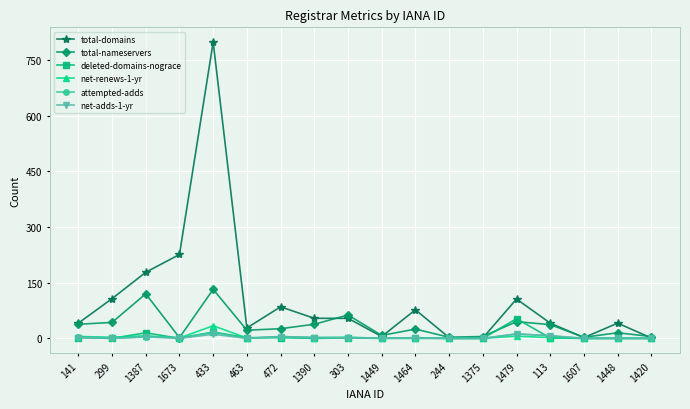

True or false: deleted-domains-nograce has more than 1 points higher than both neighbors.

True